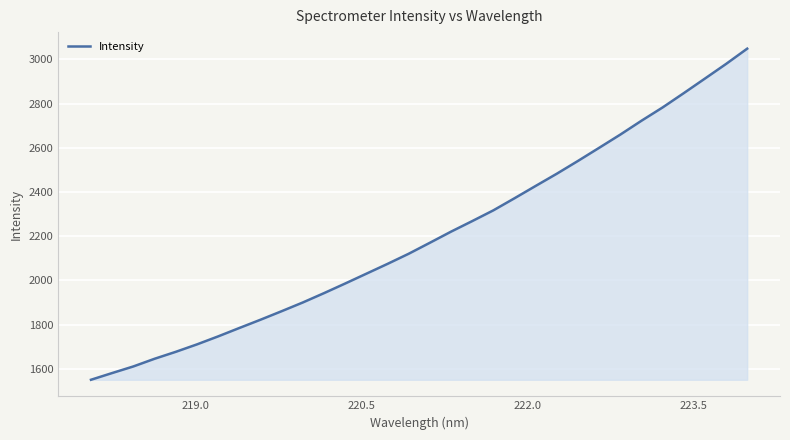

True or false: there are more than 0 points higher than both neighbors.

False